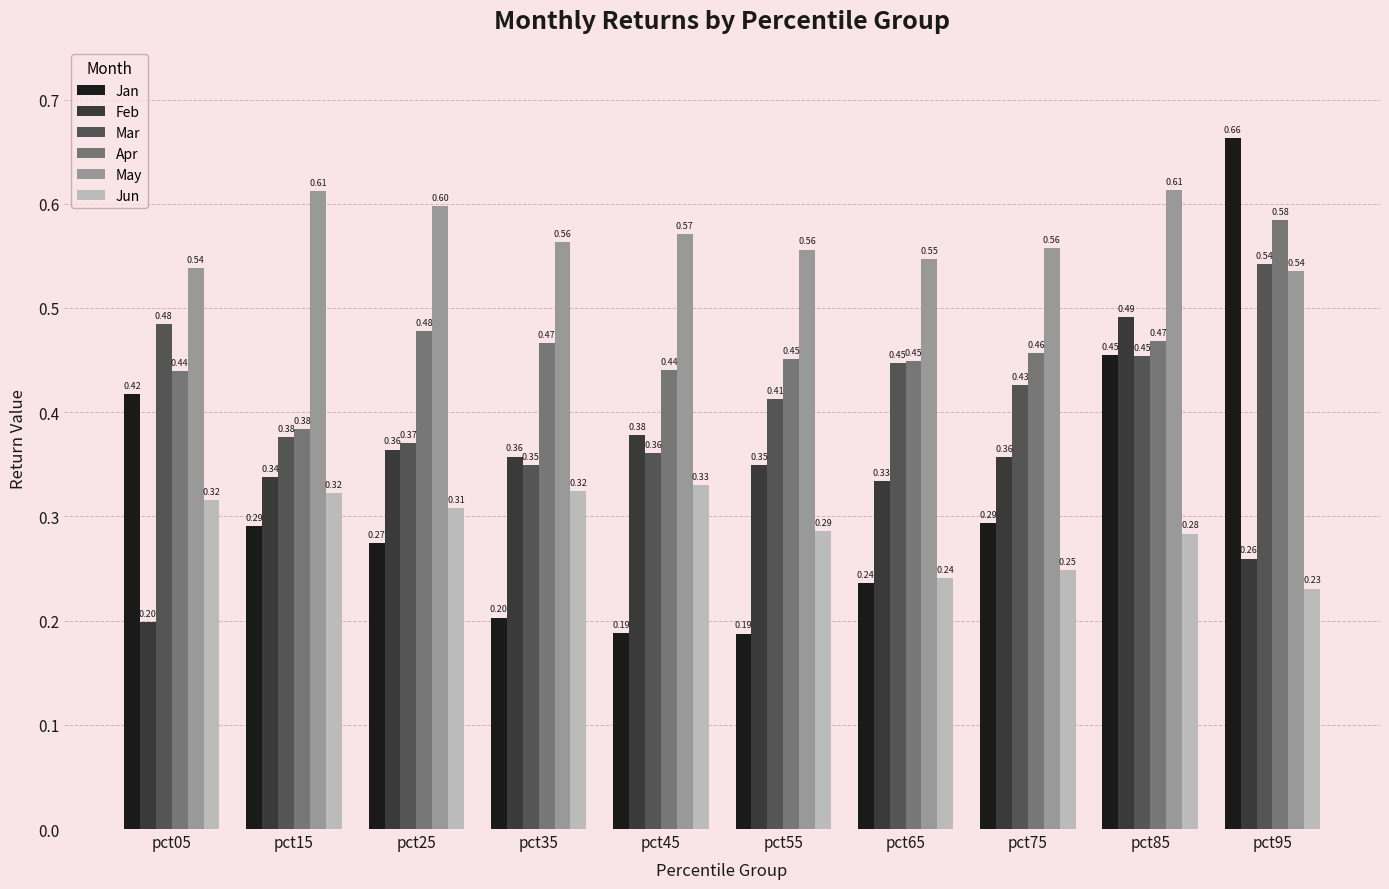

List the series in order of their peak value, highest first.

Jan, May, Apr, Mar, Feb, Jun